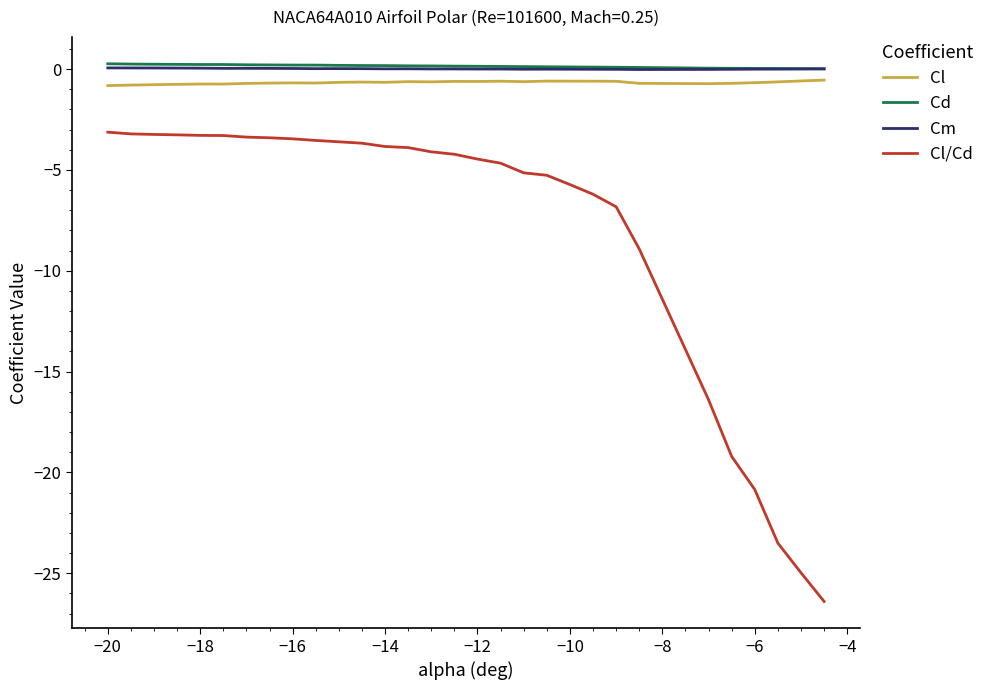

True or false: Cl/Cd and Cl cross at least once.

False